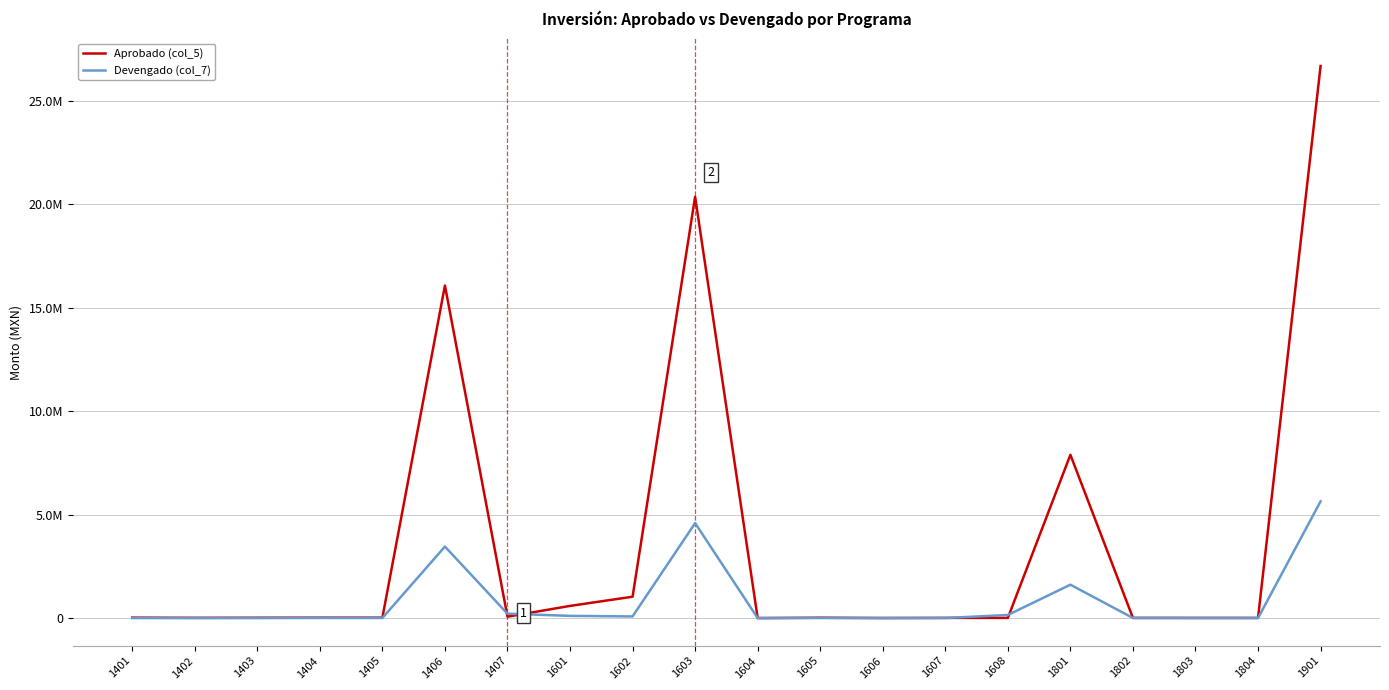

Does the chart display data point markers on the line(s)?

No